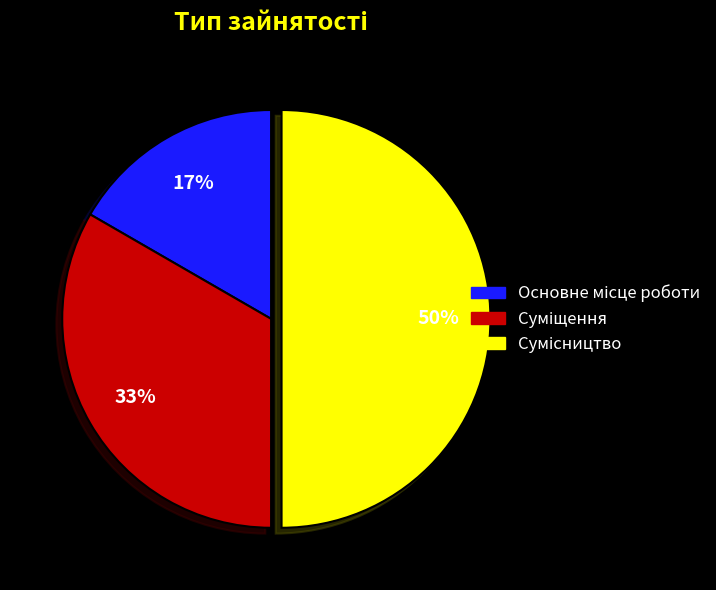

To the nearest percent, what is the difference between the largest and smallest slice percentages?

33%